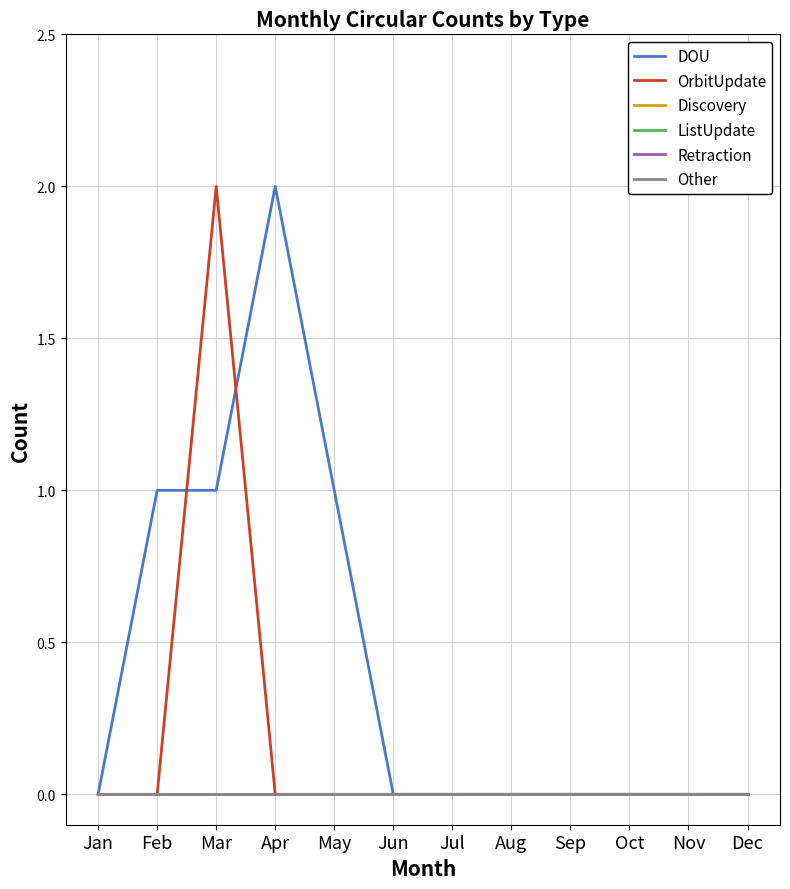

Is this an area chart (filled region under the line)?

No